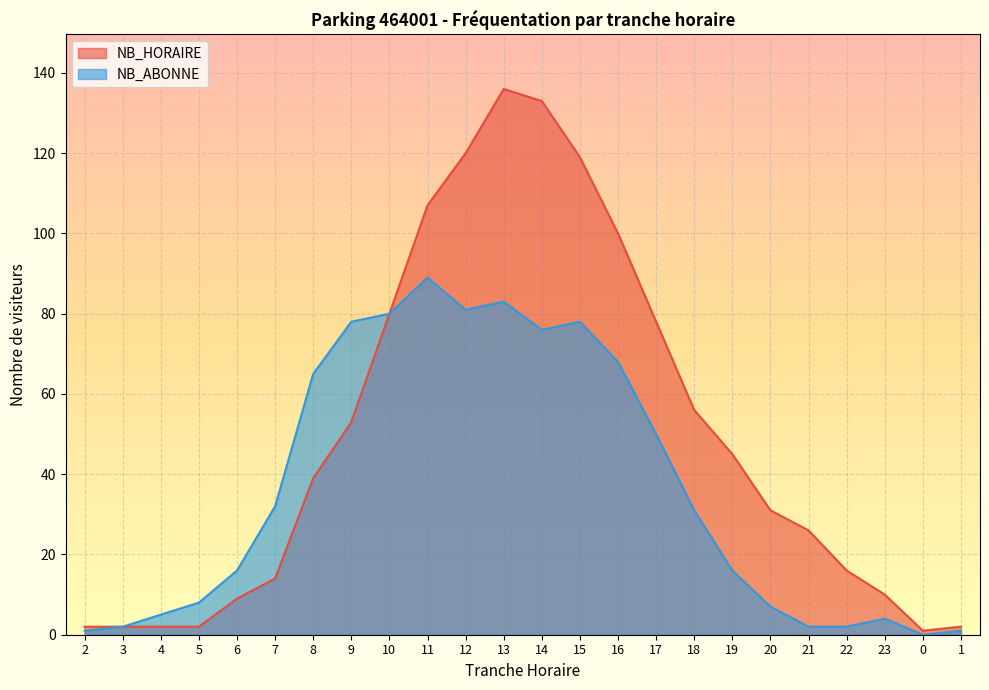

How many values in the NB_ABONNE series are below 31?

12